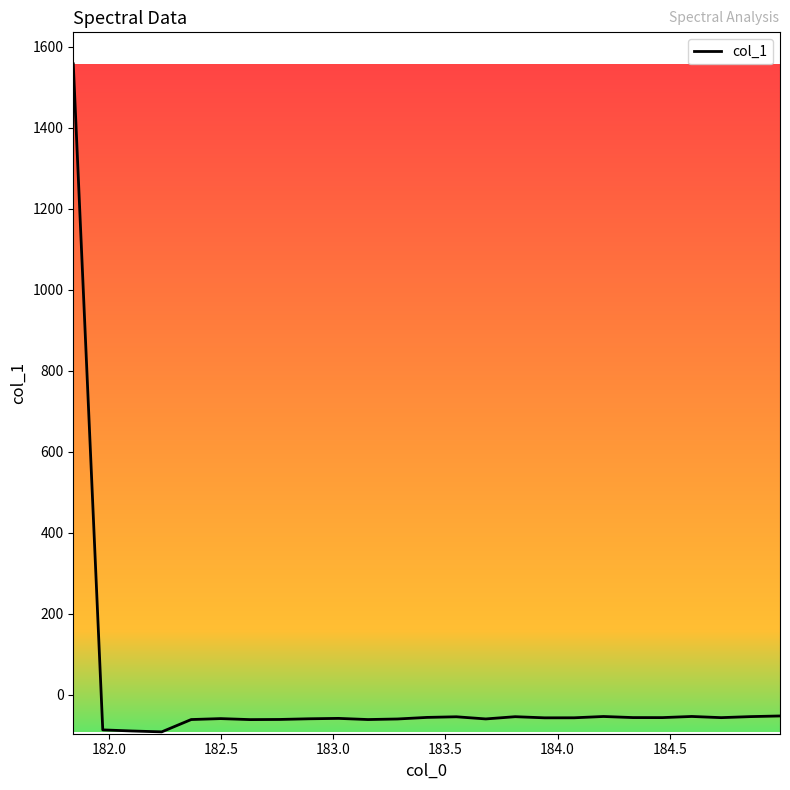

What is the maximum value shown in the chart?

1557.4